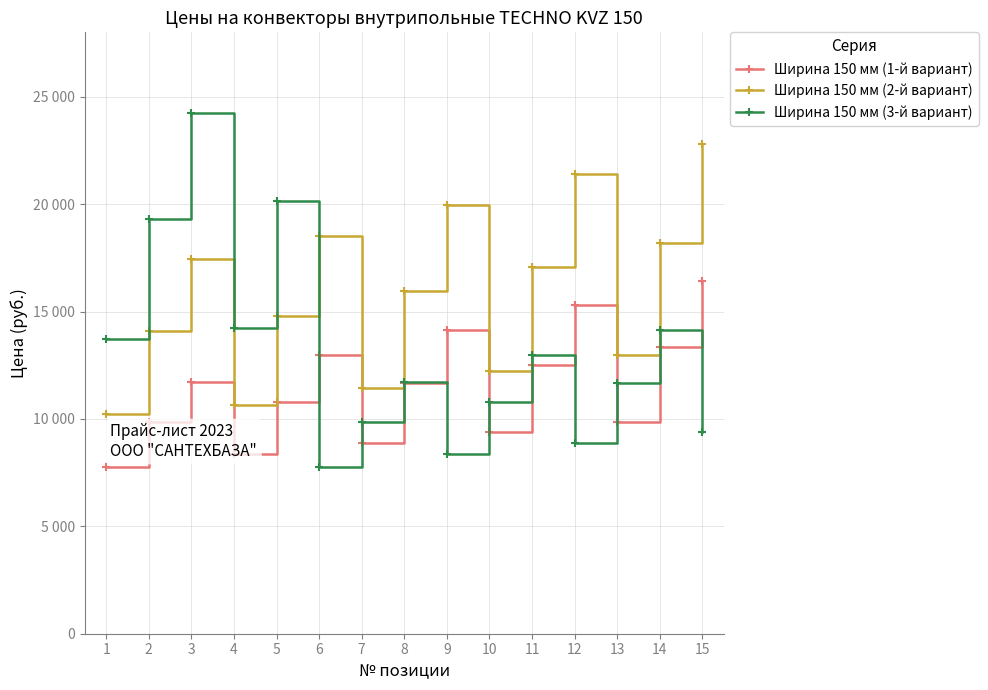

Does the chart have visible grid lines?

Yes